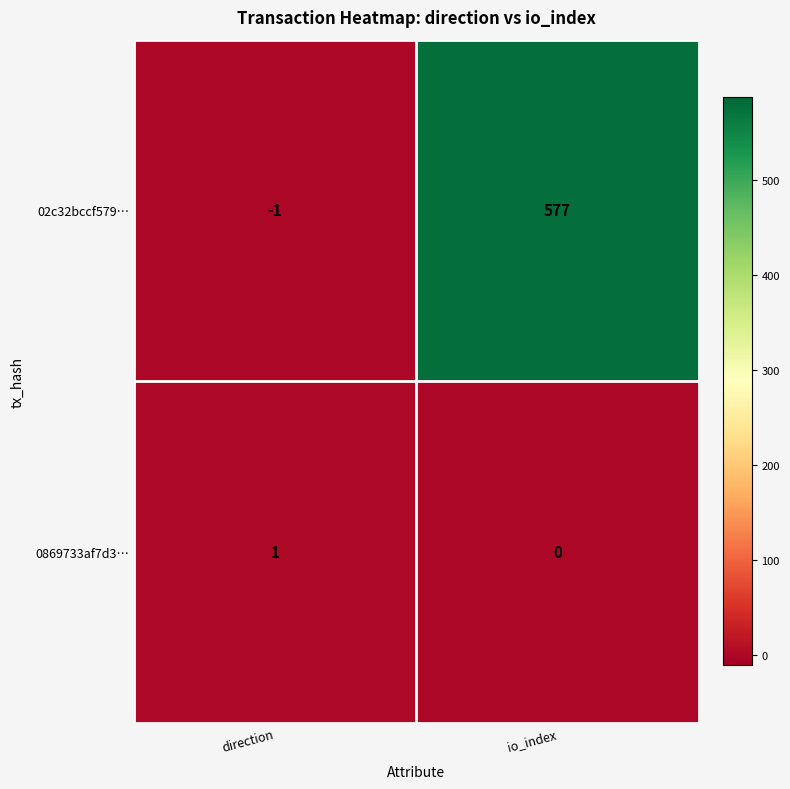

Between direction and io_index, which series saw the biggest shift?

02c32bccf579…